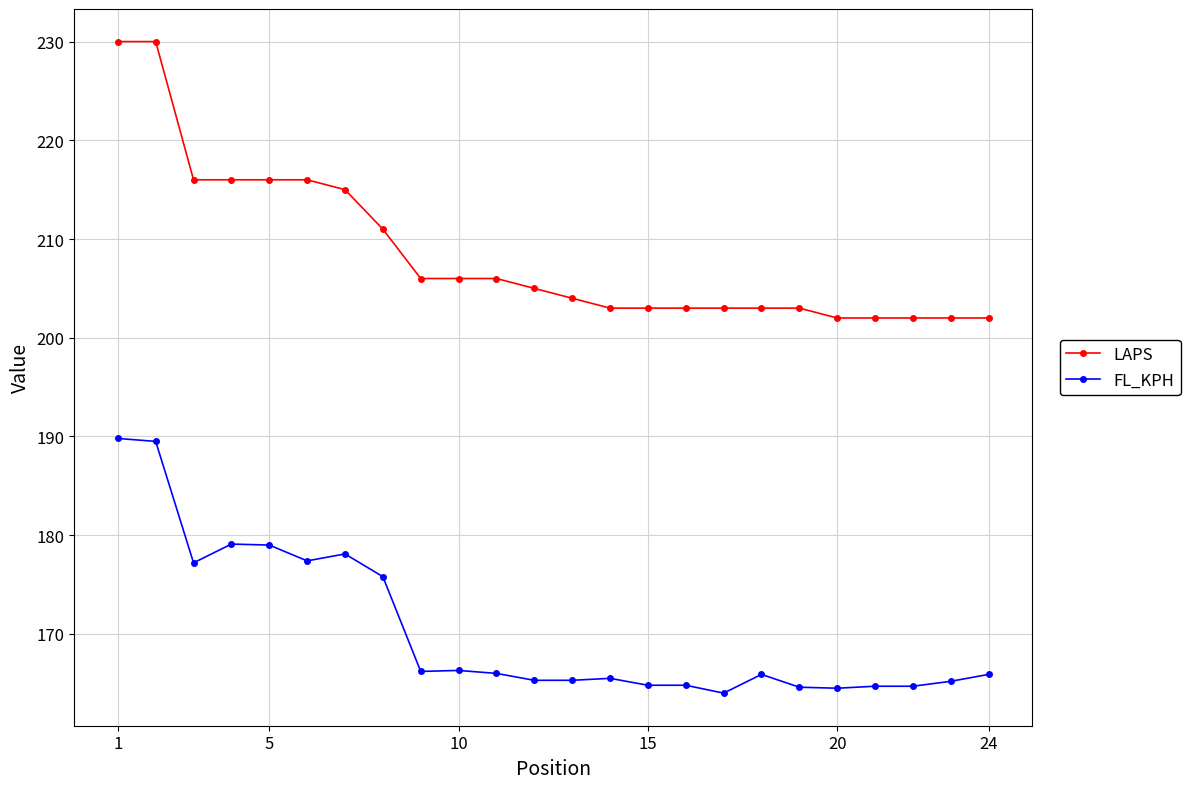

True or false: FL_KPH and LAPS intersect in this chart.

False